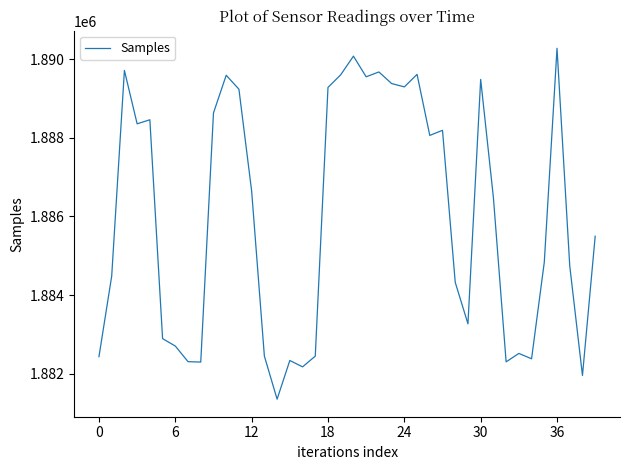

What is the difference between the maximum and minimum values?

8924